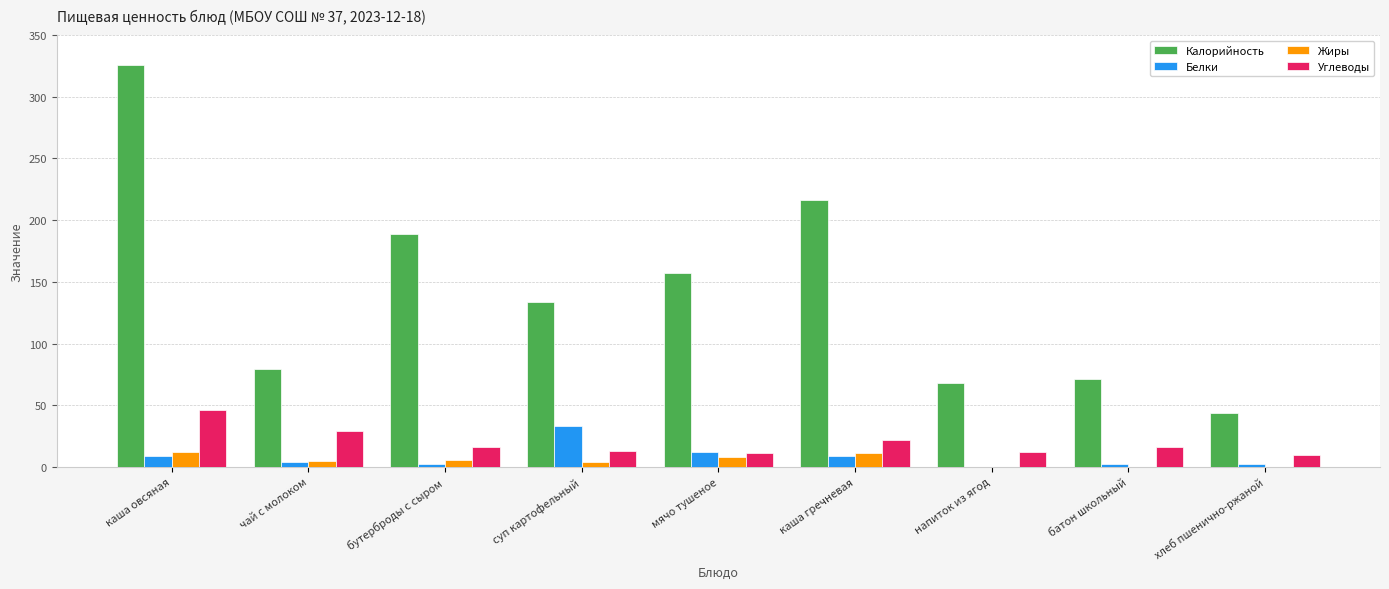

Is the value of Углеводы at каша гречневая greater than the value of Калорийность at каша овсяная?

No